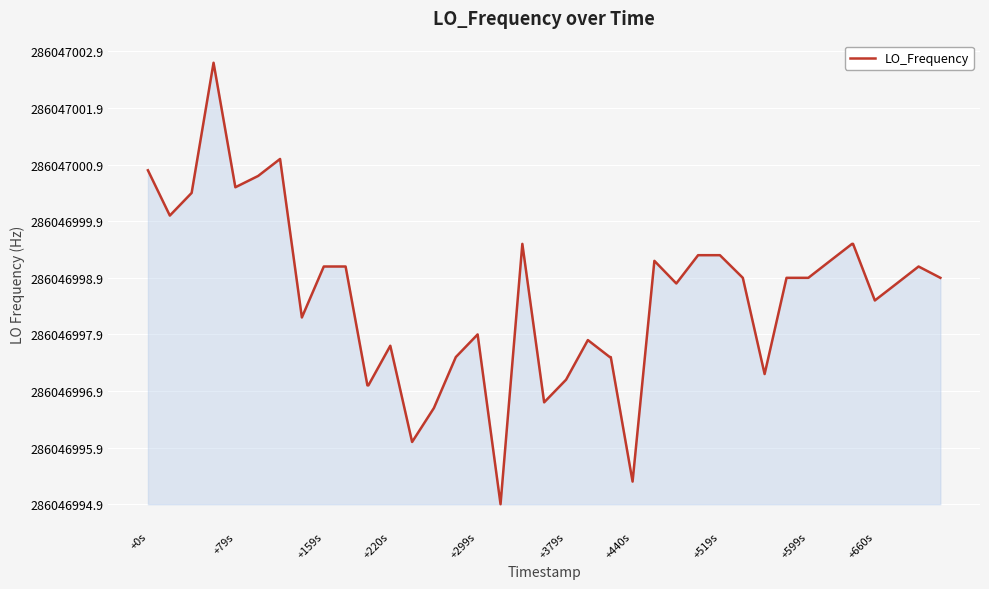

Reading right to left, transcribe all the data shown in this chart.

4.0	4.2	3.9	3.6	4.6	4.6	4.3	4.0	4.0	2.3	4.0	4.4	4.4	3.9	4.3	0.4	2.6	2.6	2.9	2.2	1.8	4.6	0.0	3.0	2.6	1.7	1.1	2.8	2.1	2.1	4.2	4.2	3.3	6.1	5.8	5.6	7.8	5.5	5.1	5.9